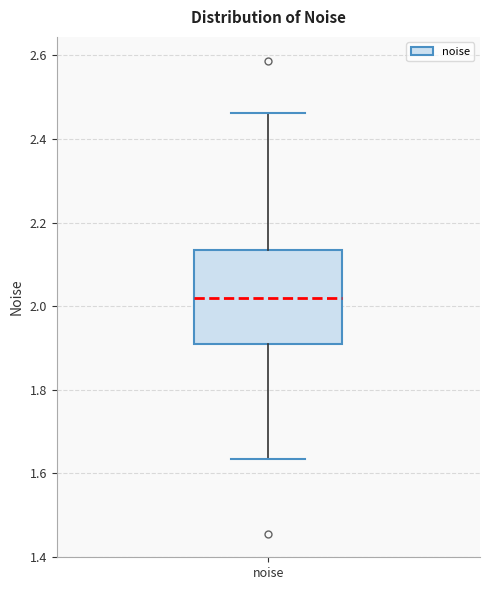

Where does the upper whisker of the box for noise end on the y-axis? The values are not printed on the chart, so give them approximately, as read against the axis.

2.46